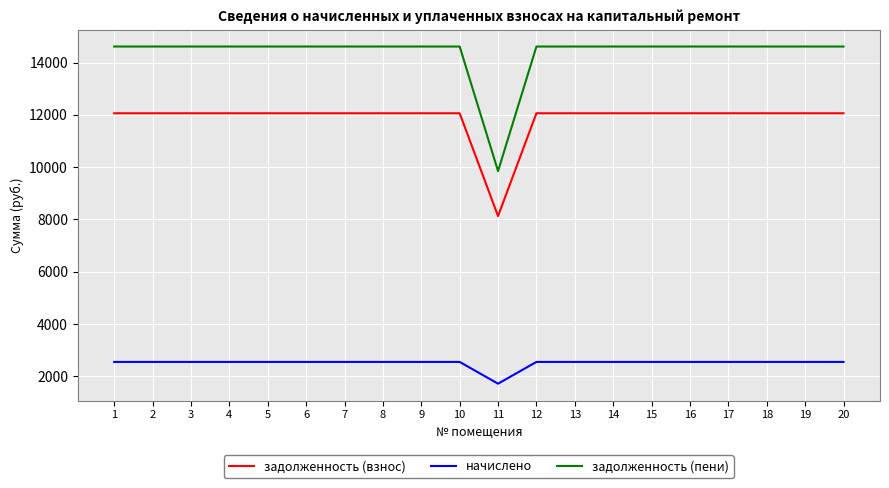

What are all the series names shown in the legend?

задолженность (взнос), начислено, задолженность (пени)